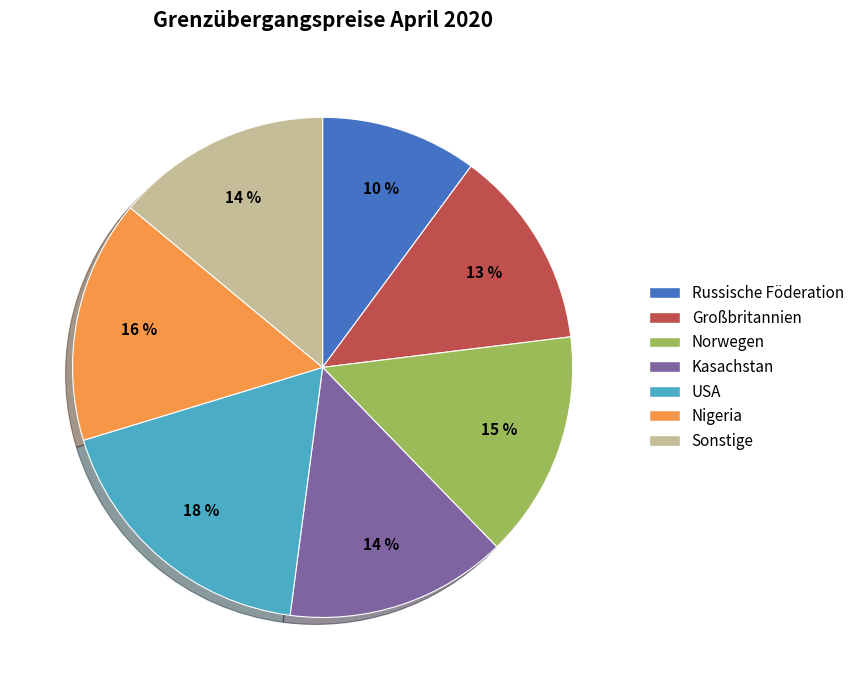

Between Nigeria and USA, which is larger?

USA